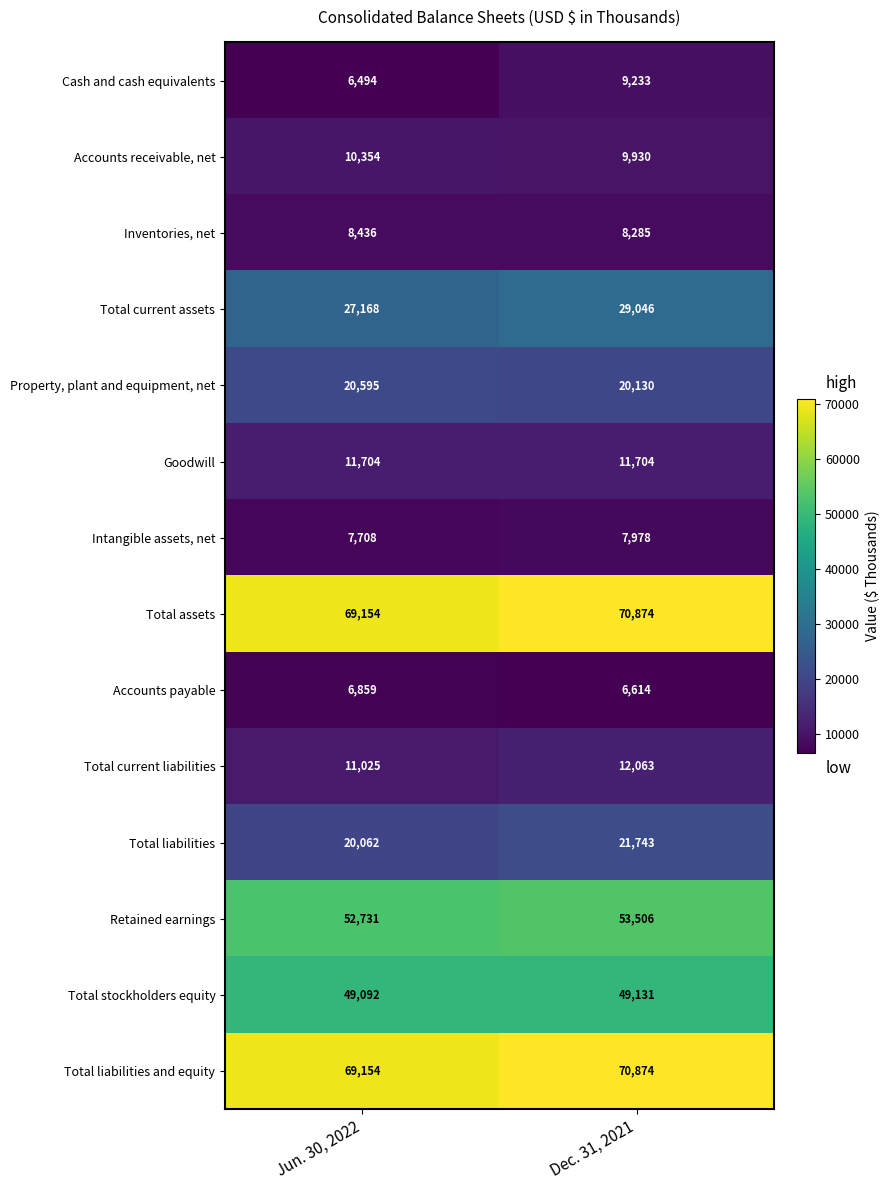

The Accounts receivable, net series shows 10354 at Jun. 30, 2022. True or false?

True